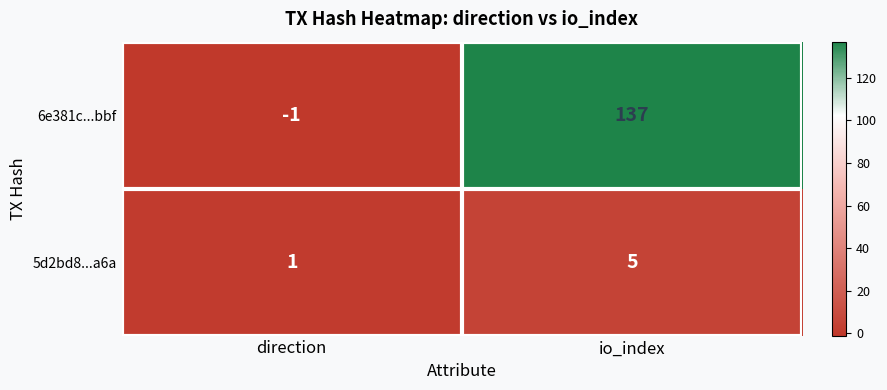

How many series are shown in this chart?

2